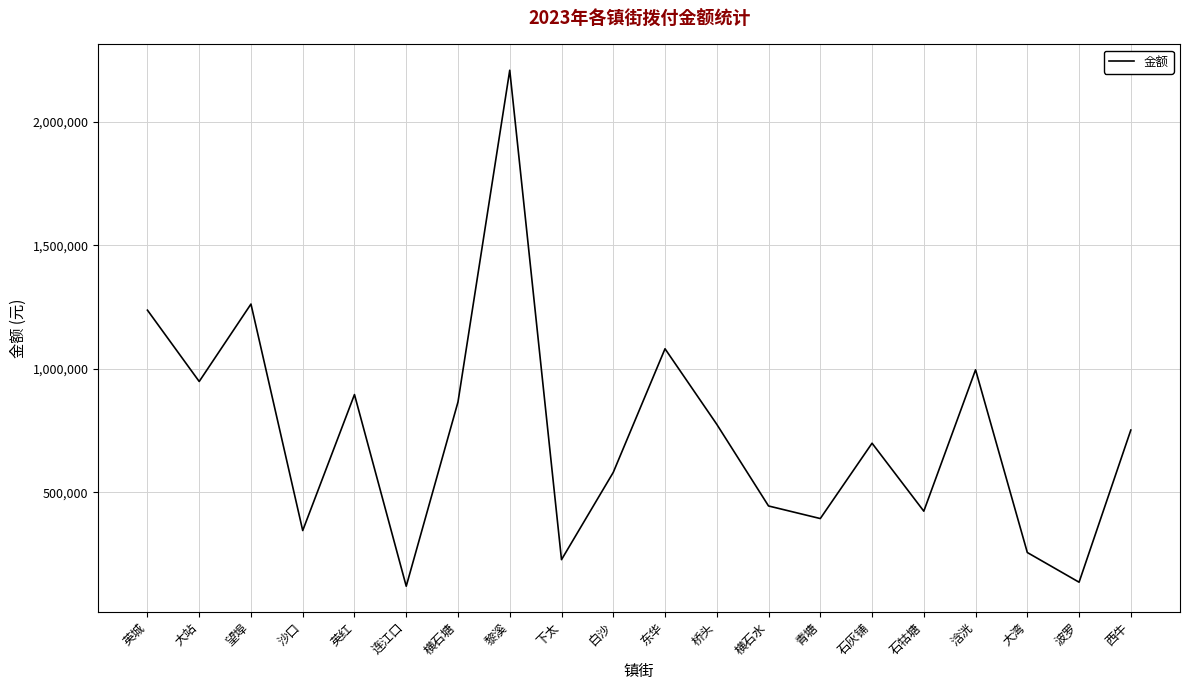

What position from the right is 波罗?

2